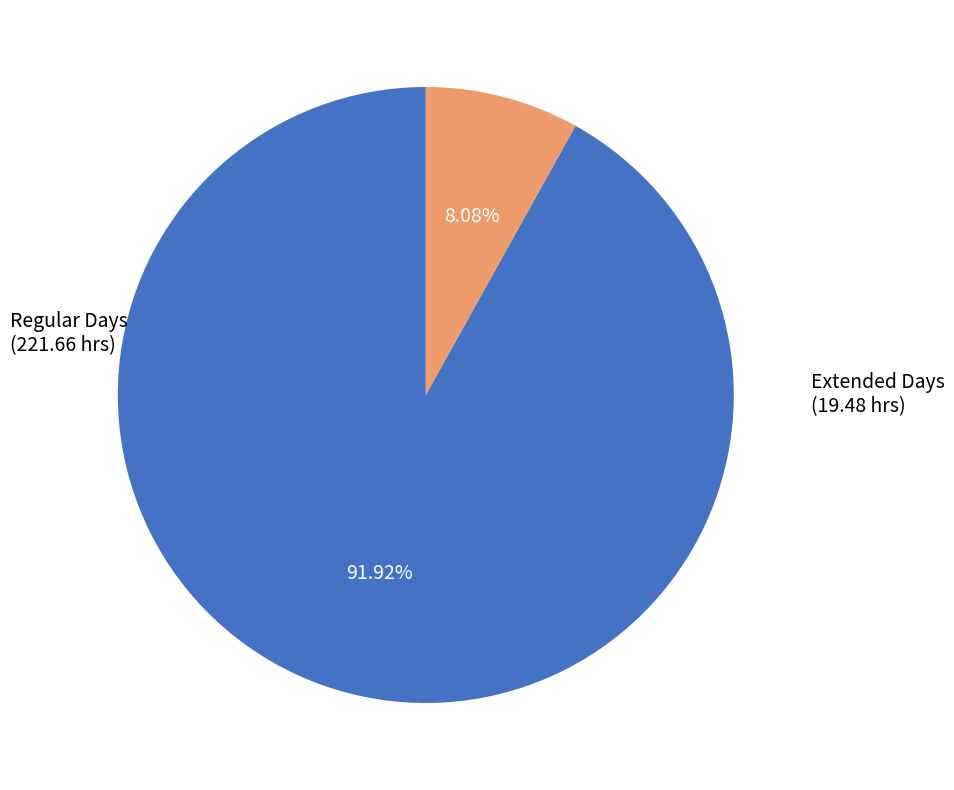

Is there any slice that represents more than half of the pie?

Yes